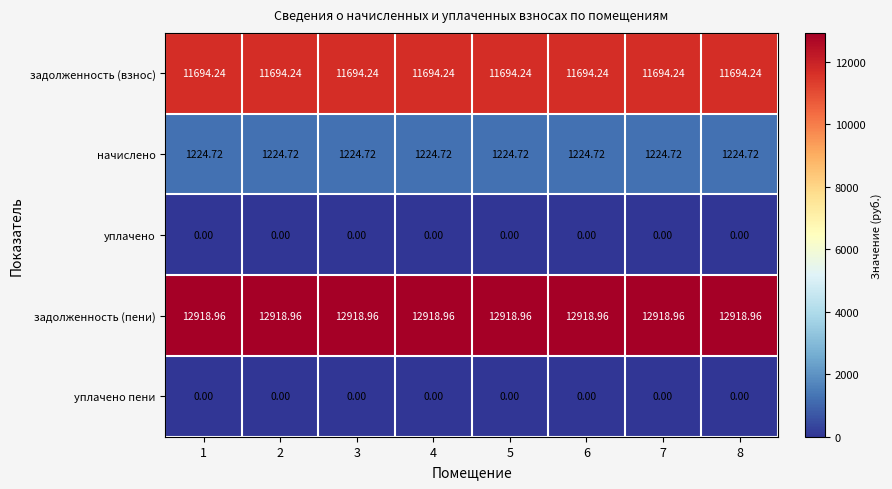

Is the value of начислено at 6 greater than the value of задолженность (пени) at 5?

No